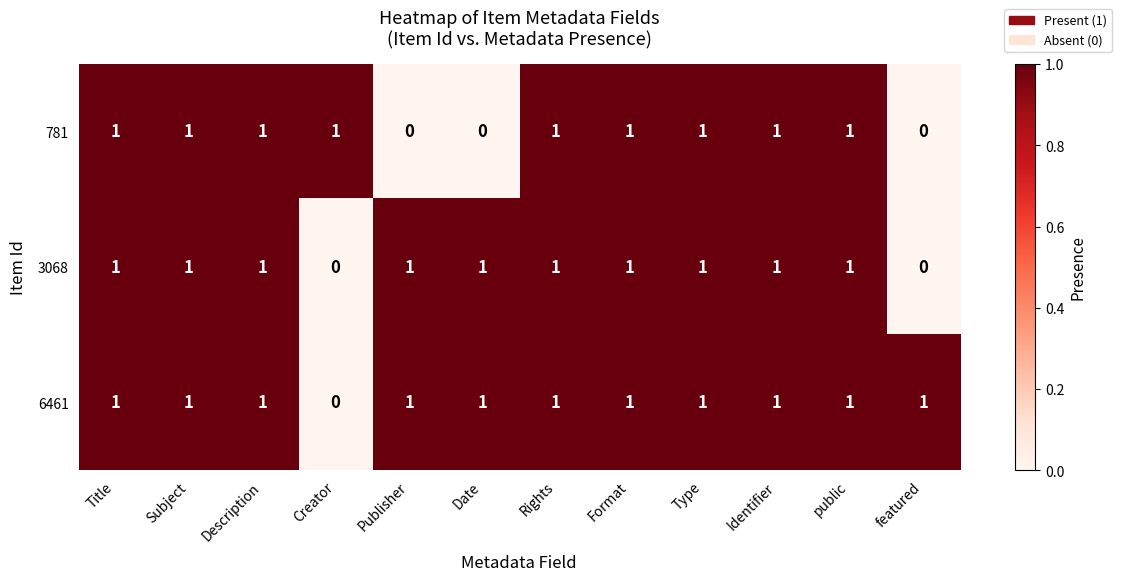

Count the number of categories in the chart.

12